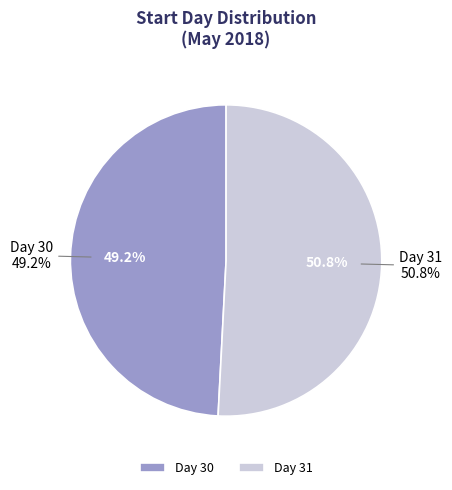

To the nearest percent, what percentage of the pie is 31?

51%